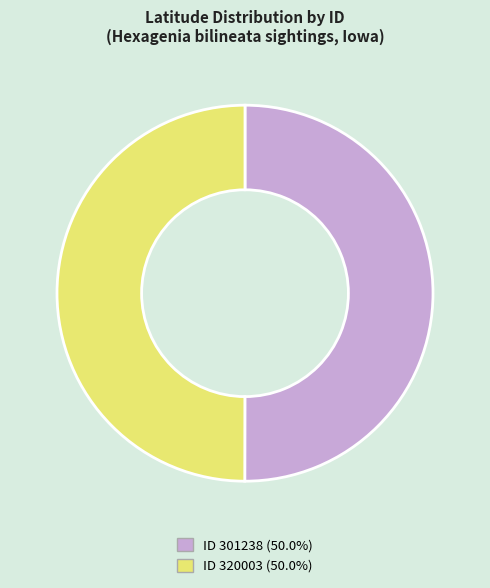

How many segments does this pie chart have?

2